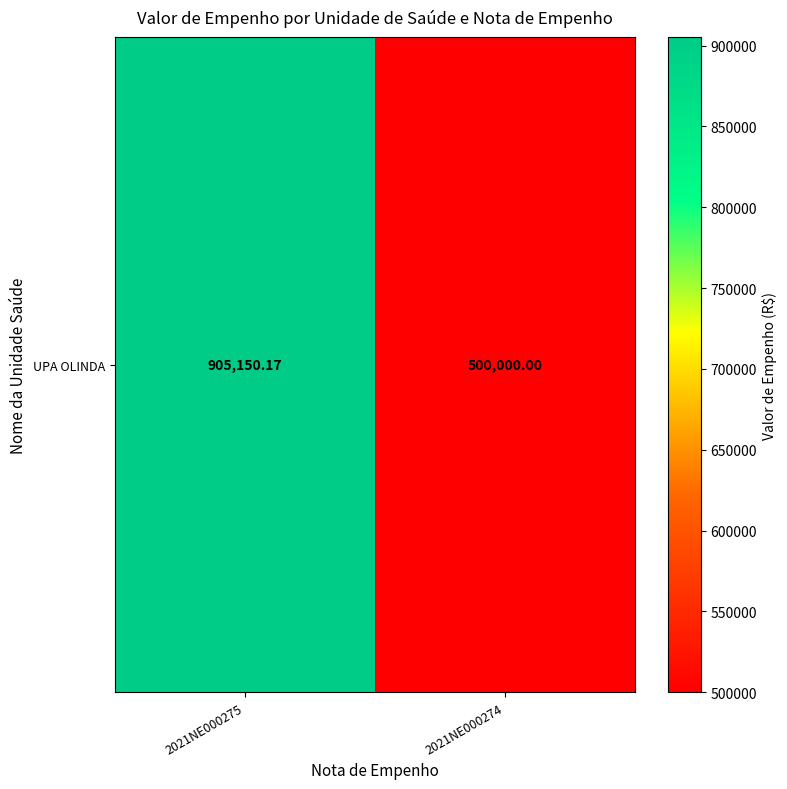

The value at 2021NE000274 is 768259.9. True or false?

False